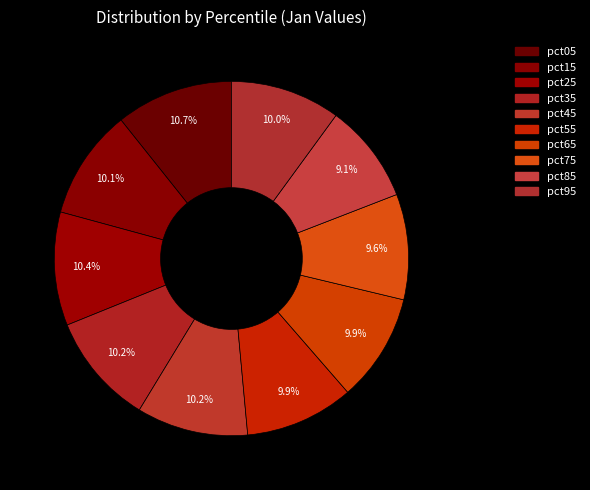

To the nearest percent, what portion does pct55 represent?

10%